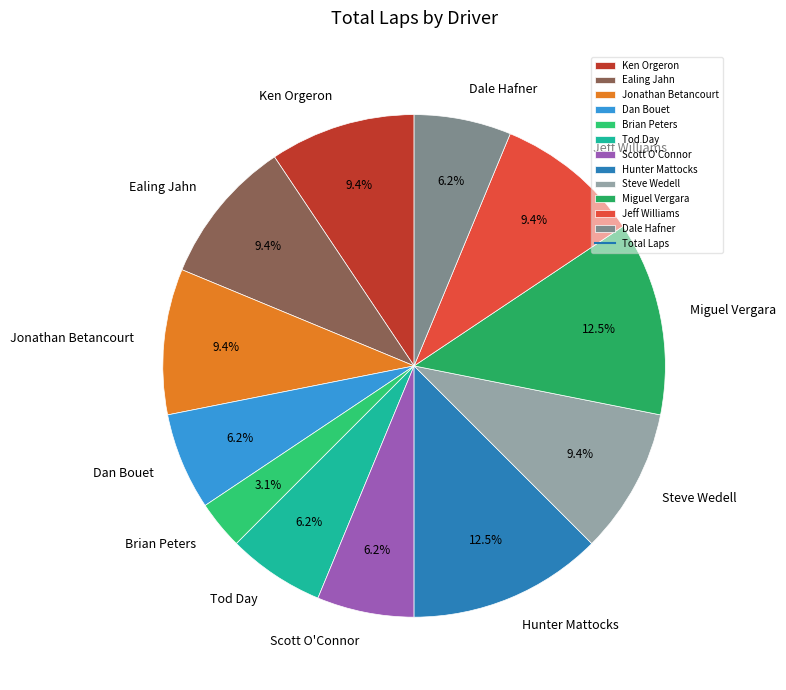

To the nearest percent, what portion does Scott O'Connor represent?

6%